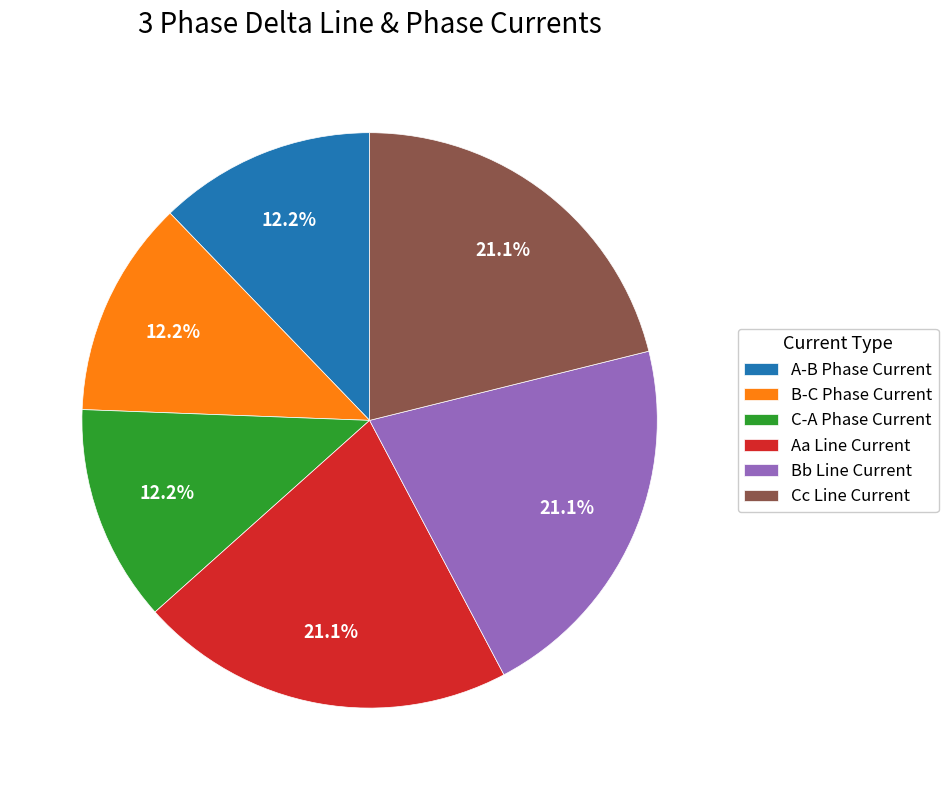

Combined, do Aa Line Current and C-A Phase Current account for over 50%?

No